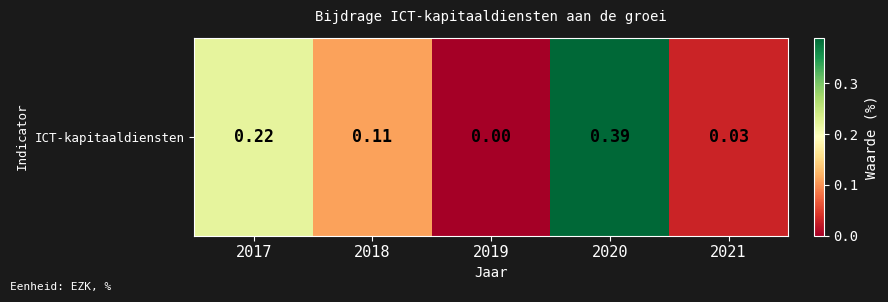

Rank the categories by value from highest to lowest.

2020, 2017, 2018, 2021, 2019